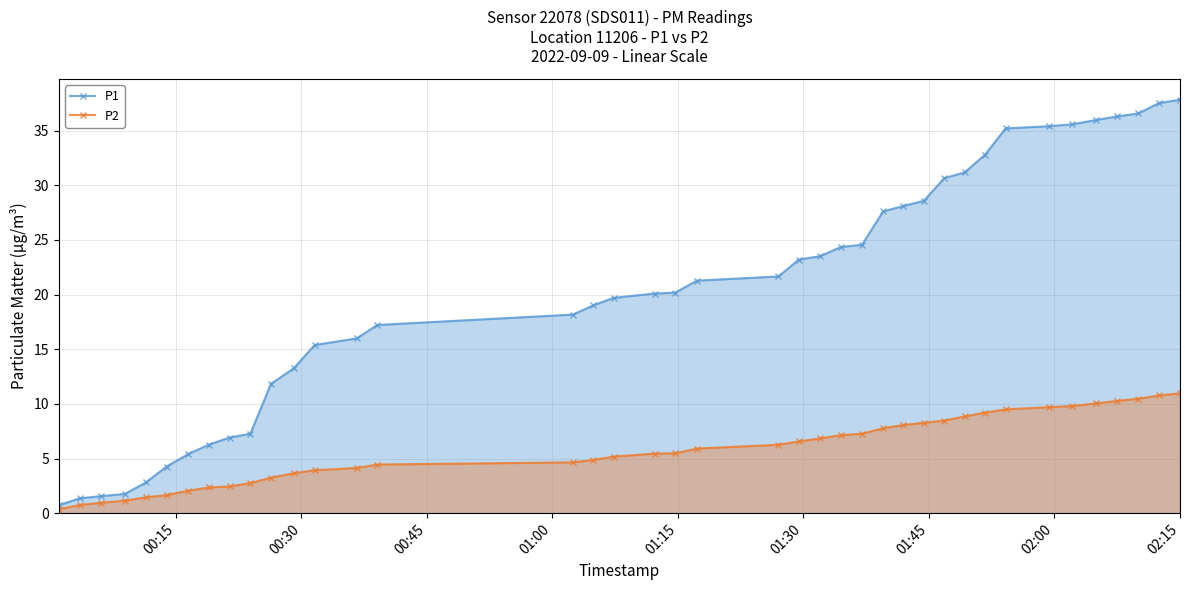

Which series has the widest spread of values?

P1